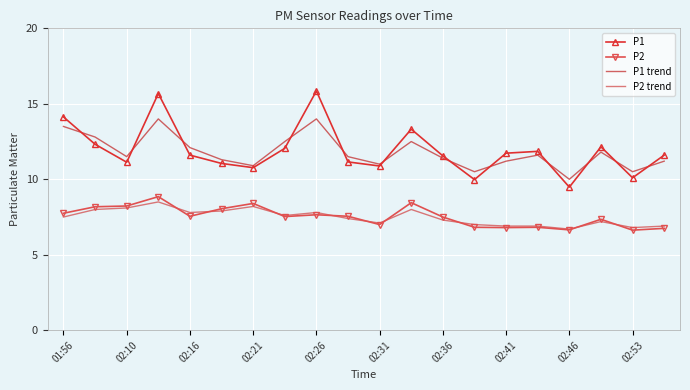

What is the smallest value displayed?

6.6